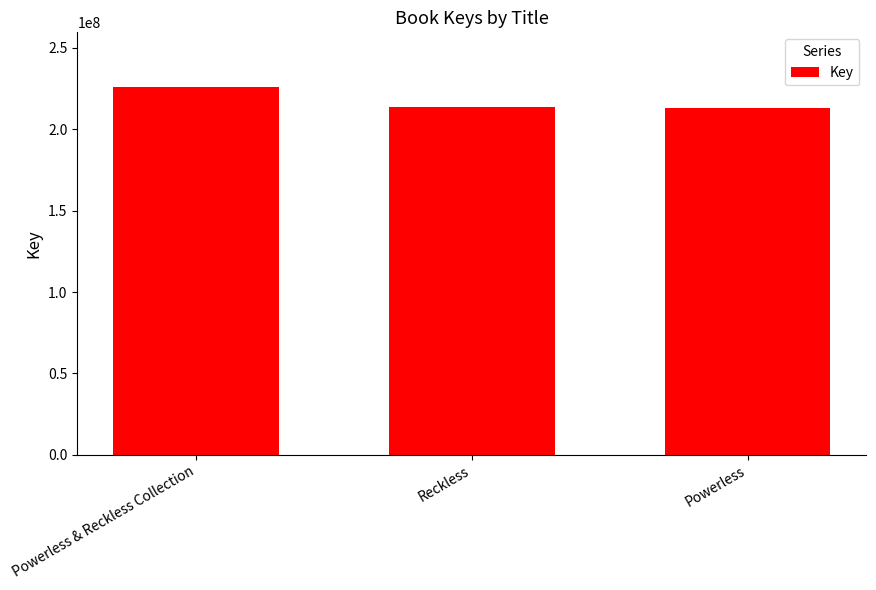

Where is the data nearest to the value 219409252?

Reckless